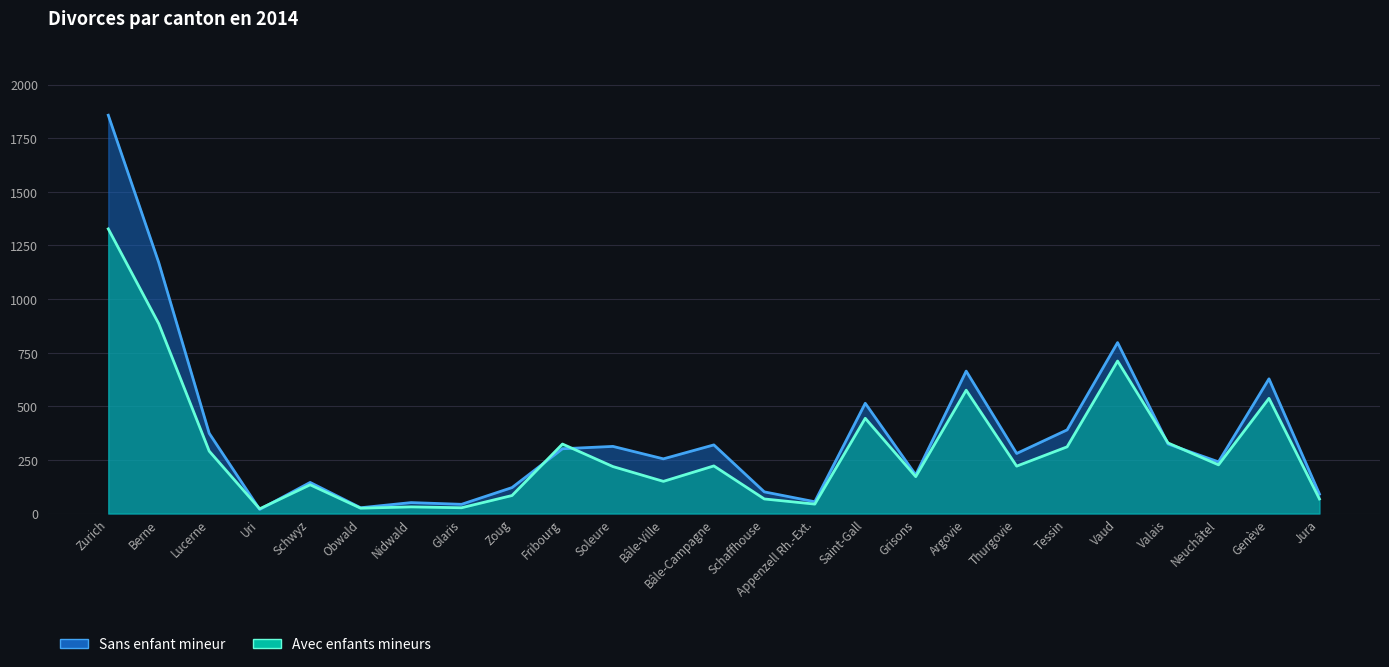

At Schwyz, list the series in order from smallest to largest.

Avec enfants mineurs, Sans enfant mineur